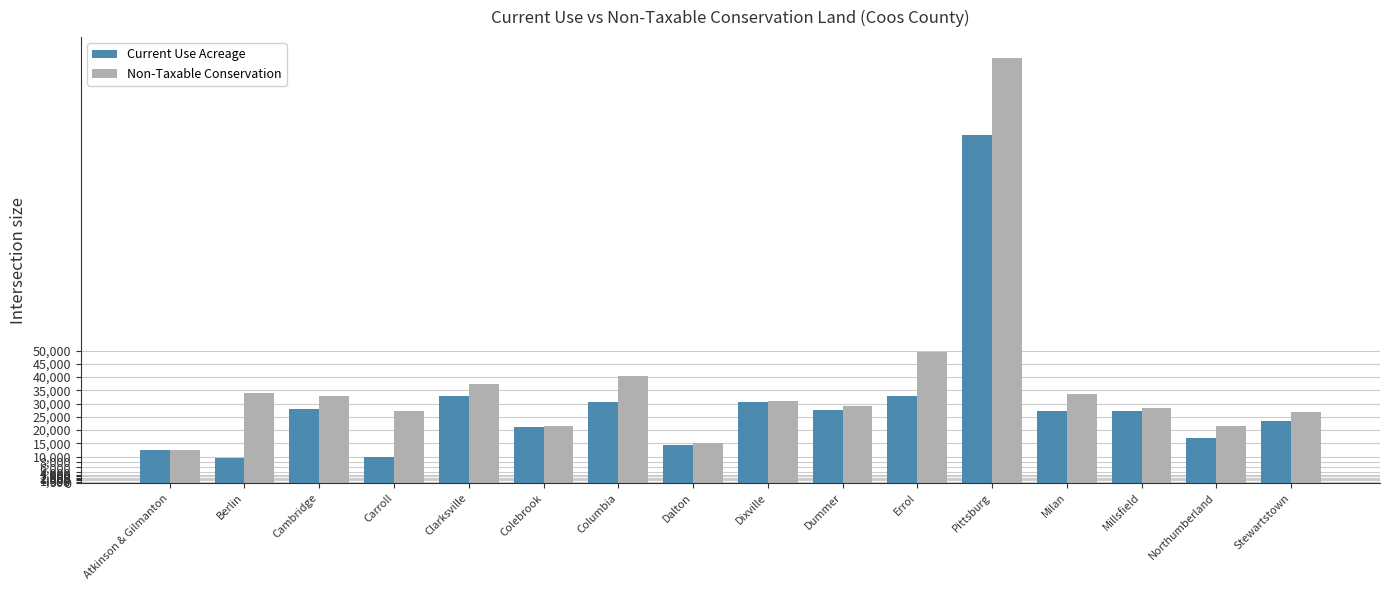

What is the approximate value of Current Use Acreage at Dixville?

30782.6